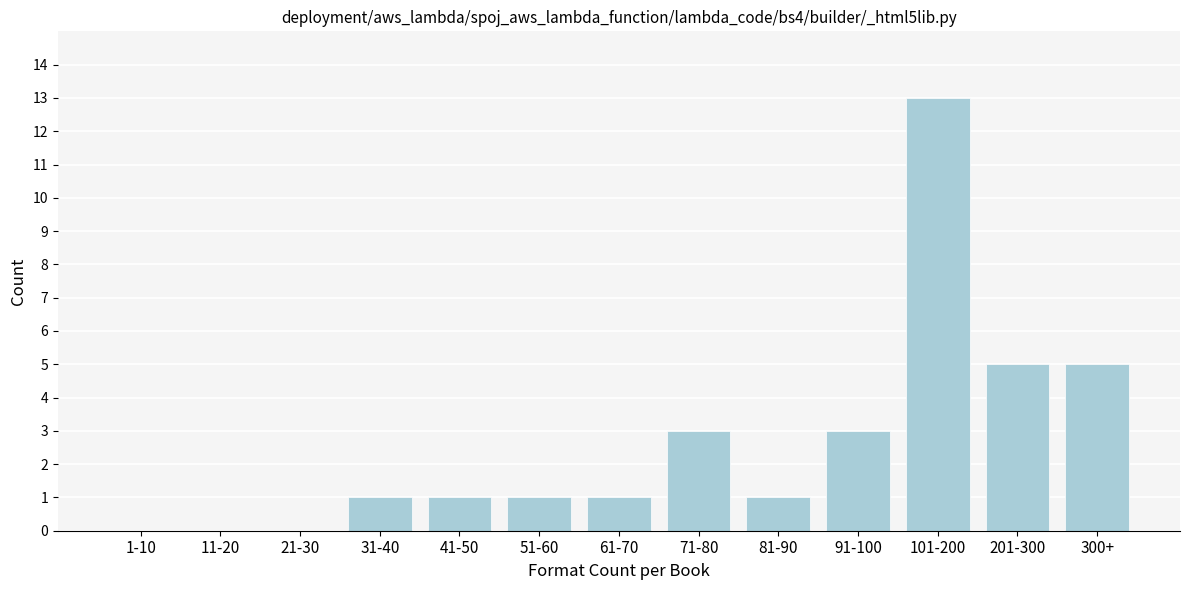

Reading right to left, transcribe all the data shown in this chart.

300+=5	201-300=5	101-200=13	91-100=3	81-90=1	71-80=3	61-70=1	51-60=1	41-50=1	31-40=1	21-30=0	11-20=0	1-10=0